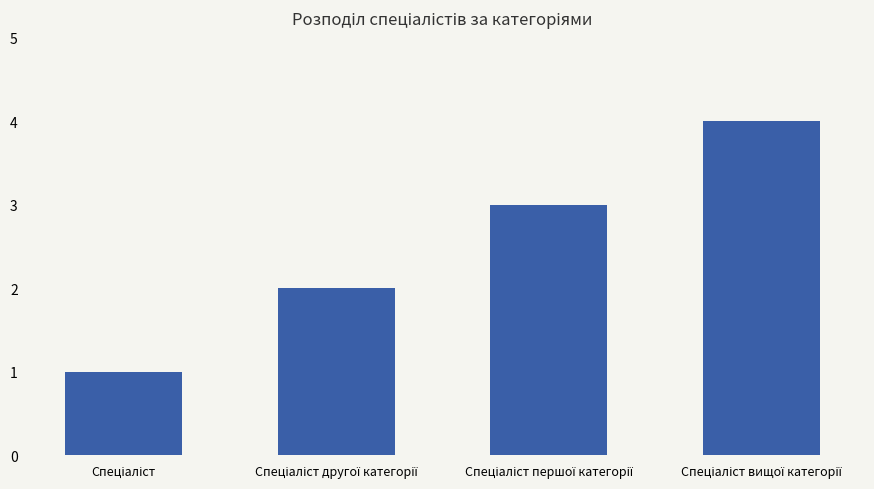

What is the maximum value shown in the chart?

4